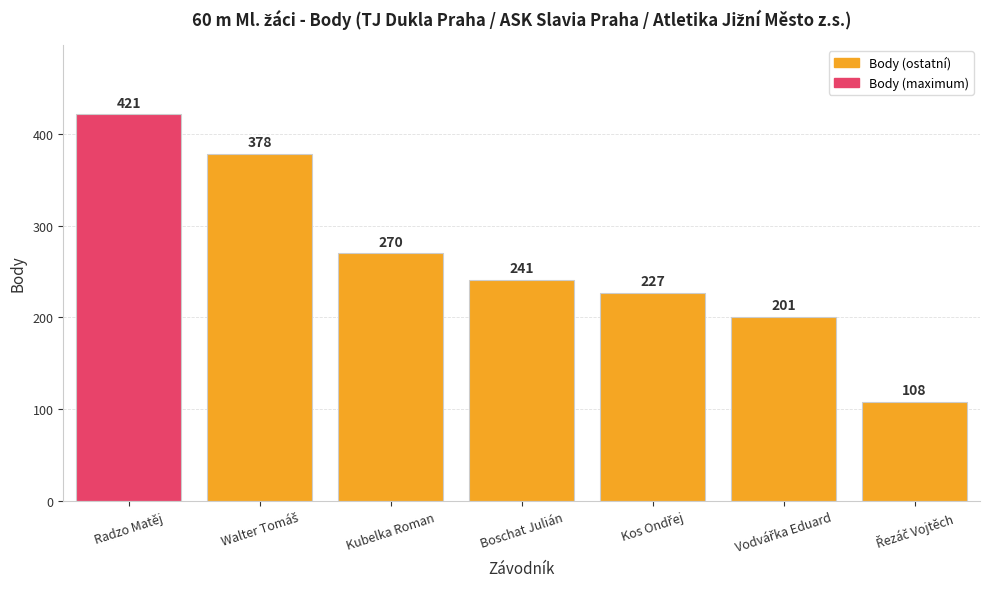

What is the minimum value shown in the chart?

108